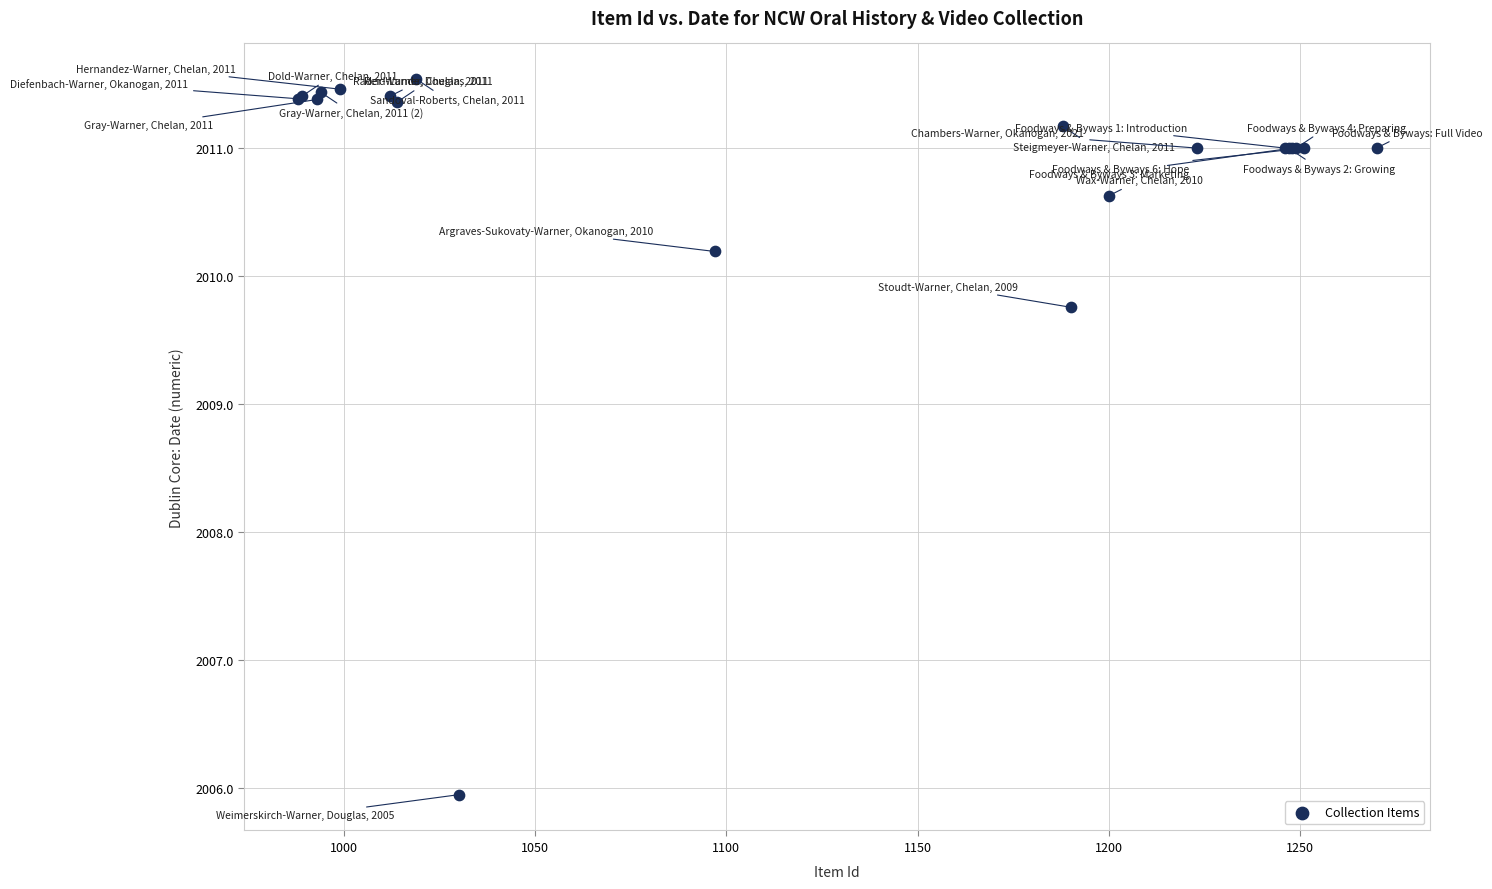

What Y value in the scatter plot is closest to 2008?

2009.8